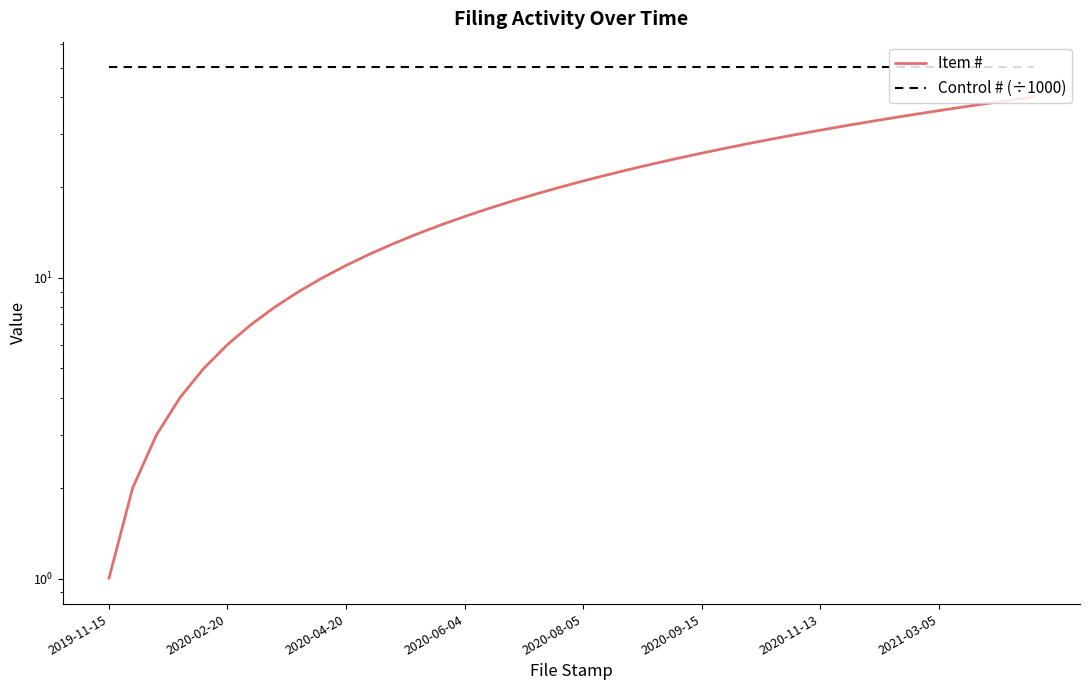

True or false: Item # and Control # (÷1000) cross at least once.

False